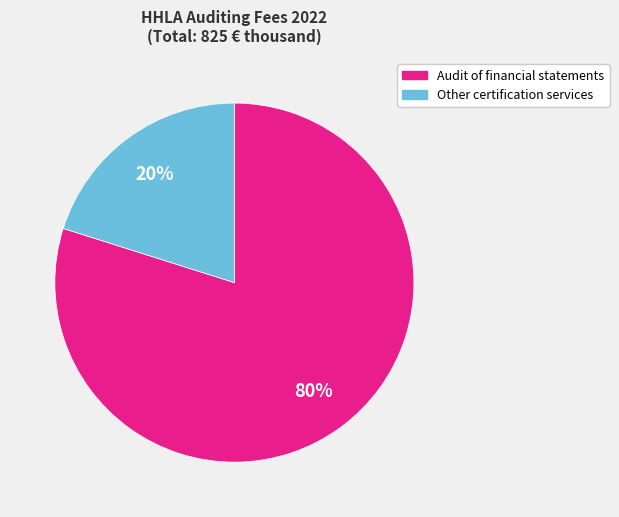

To the nearest percent, what is the average slice percentage?

50%